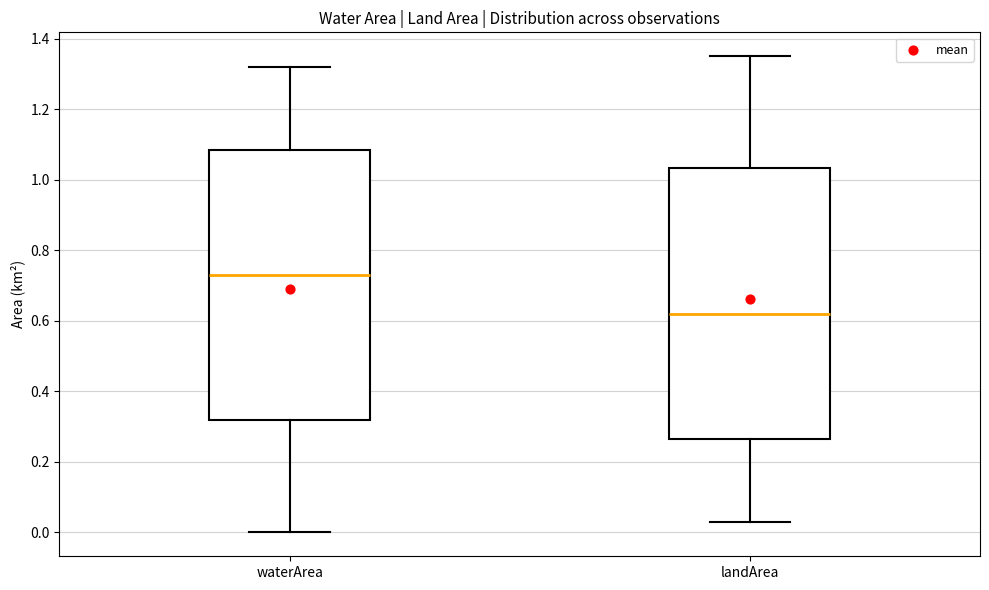

Reading left to right, transcribe this box plot: for each box, give where its median line is, the range the box spans, and where its two whiskers end, as read against the y-axis. The values are not printed on the chart, so give them approximately, as read against the axis.

waterArea: median 0.74, box 0.32 to 1.08, whiskers 0.00 to 1.32
landArea: median 0.62, box 0.26 to 1.04, whiskers 0.04 to 1.36